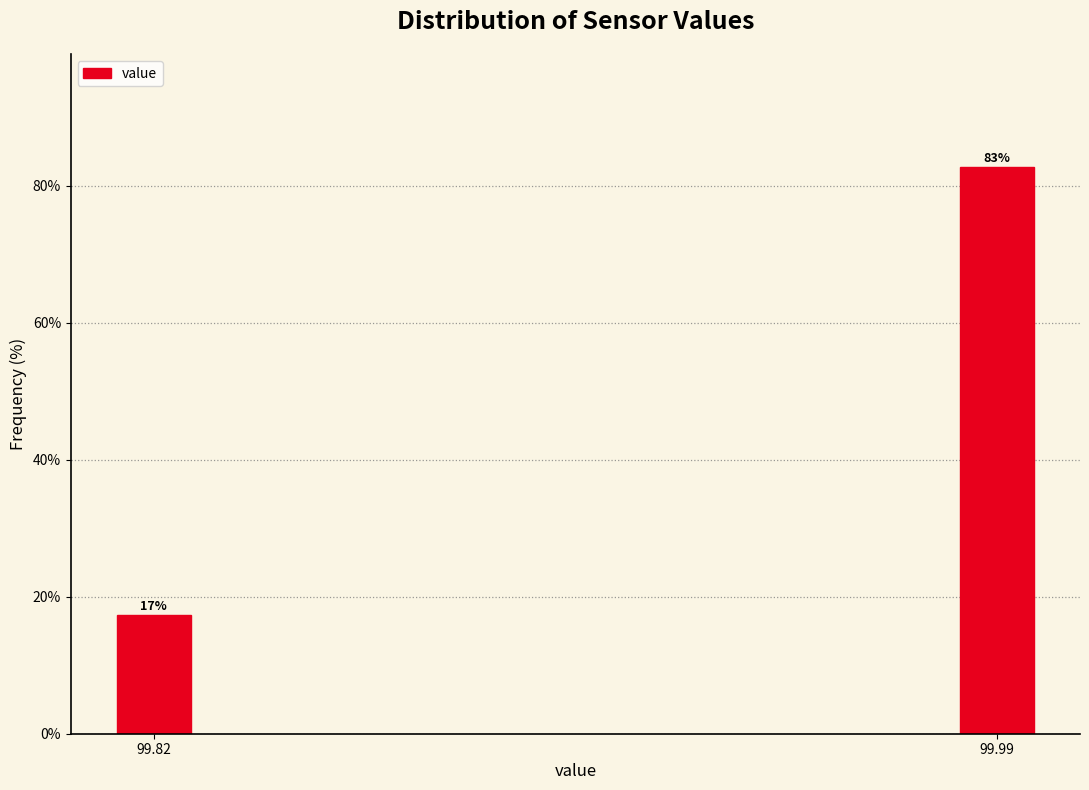

Which label corresponds to the smallest value in the chart?

99.82